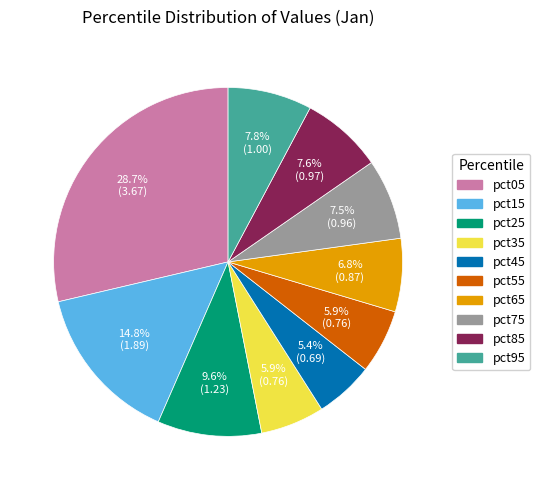

Which category has the smallest portion of the pie?

pct45